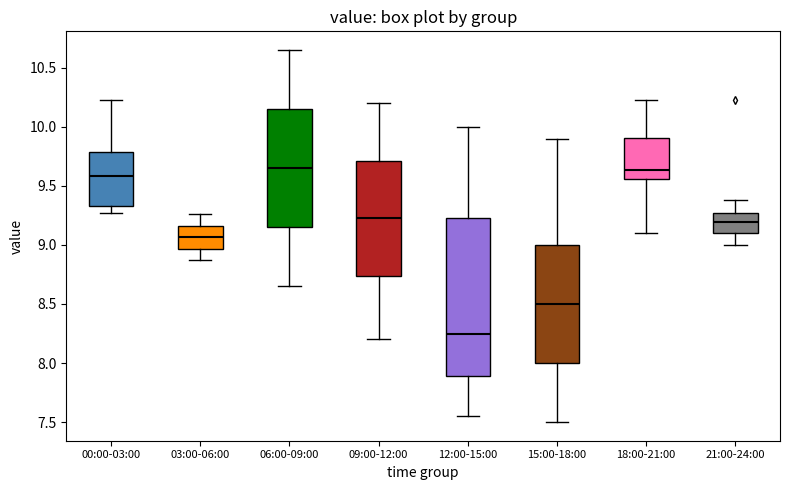

Reading left to right, read every box against the y-axis: the position of its median line, the range the box covers, and the ends of its whiskers. The values are not printed on the chart, so give them approximately, as read against the axis.

00:00-03:00: median 9.60, box 9.35 to 9.80, whiskers 9.25 to 10.25
03:00-06:00: median 9.05, box 8.95 to 9.15, whiskers 8.85 to 9.25
06:00-09:00: median 9.65, box 9.15 to 10.15, whiskers 8.65 to 10.65
09:00-12:00: median 9.25, box 8.75 to 9.70, whiskers 8.20 to 10.20
12:00-15:00: median 8.25, box 7.90 to 9.25, whiskers 7.55 to 10.00
15:00-18:00: median 8.50, box 8.00 to 9.00, whiskers 7.50 to 9.90
18:00-21:00: median 9.65, box 9.55 to 9.90, whiskers 9.10 to 10.25
21:00-24:00: median 9.20, box 9.10 to 9.25, whiskers 9.00 to 9.40